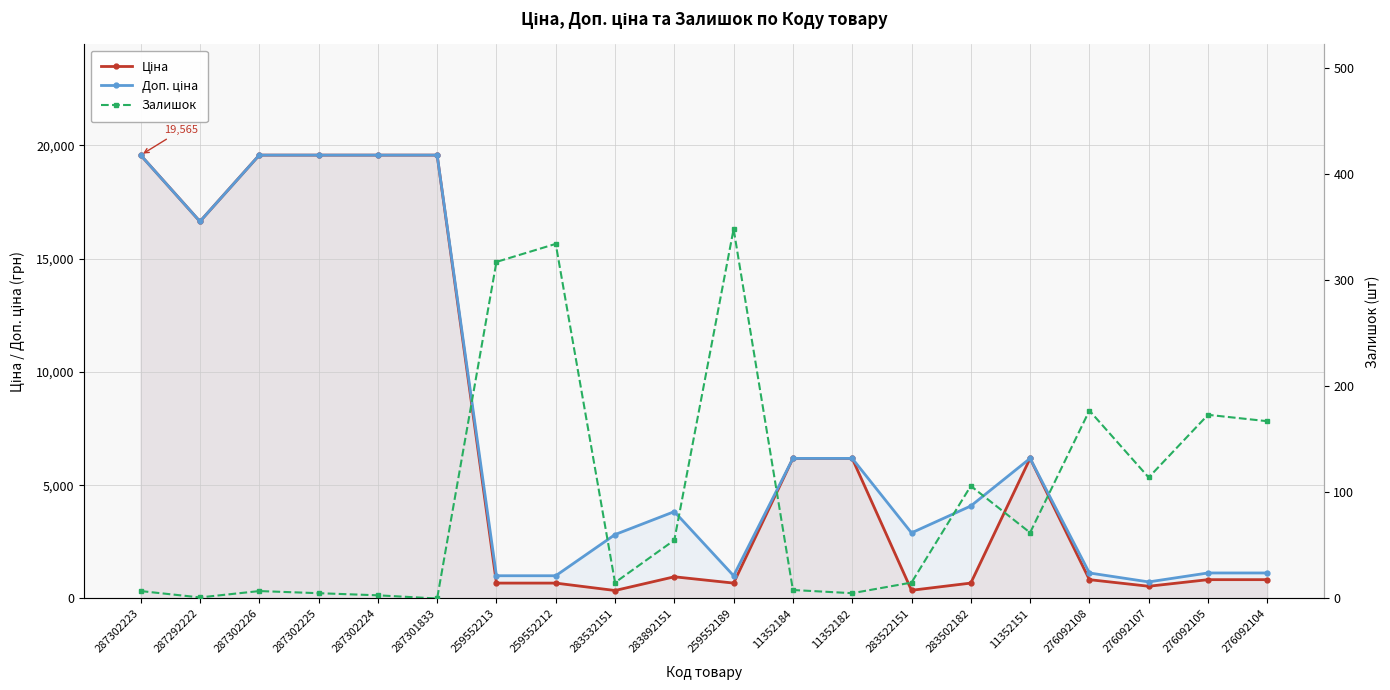

The value of Доп. ціна at 283892151 is 3833.8. True or false?

True